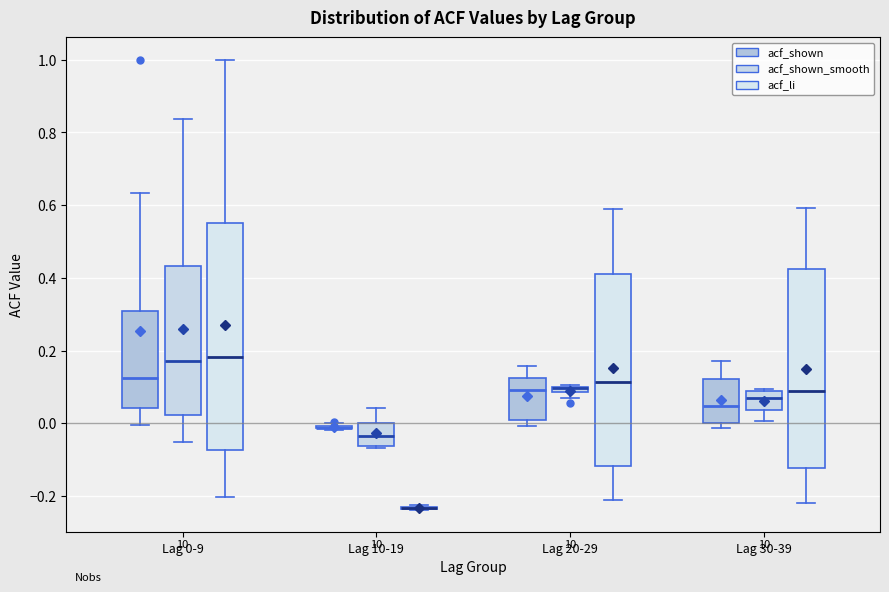

Where does the lower whisker of the box for Lag 30-39 (acf_shown_smooth) end on the y-axis? The values are not printed on the chart, so give them approximately, as read against the axis.

0.00